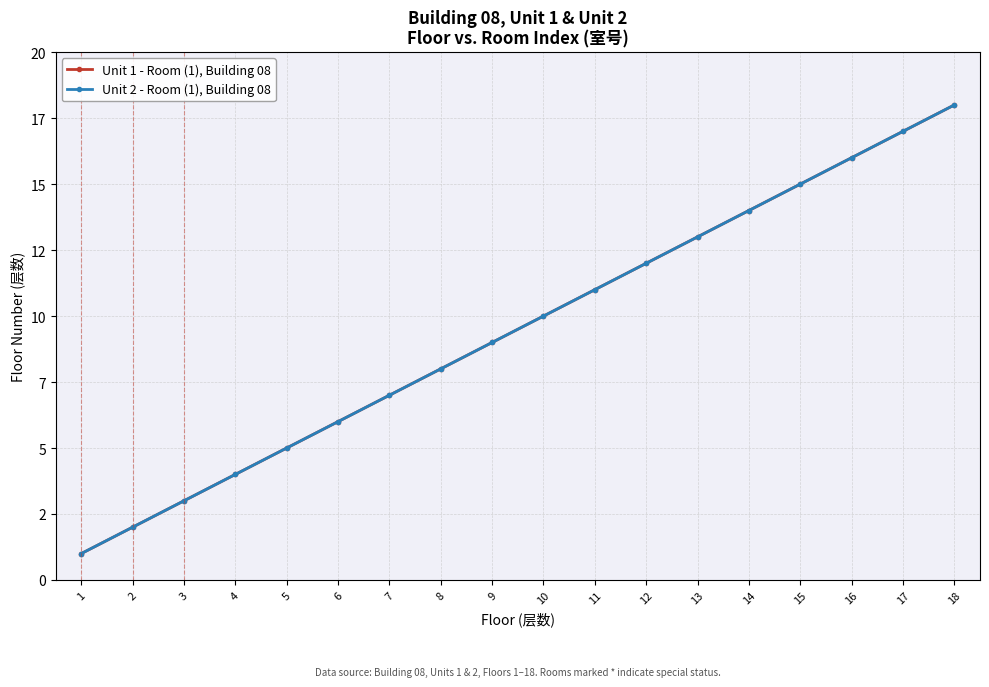

What is the value of the Unit 2 - Room (1), Building 08 point at the 13th from the left?

13